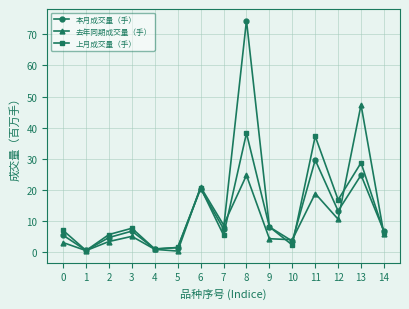

How many series are shown in this chart?

3